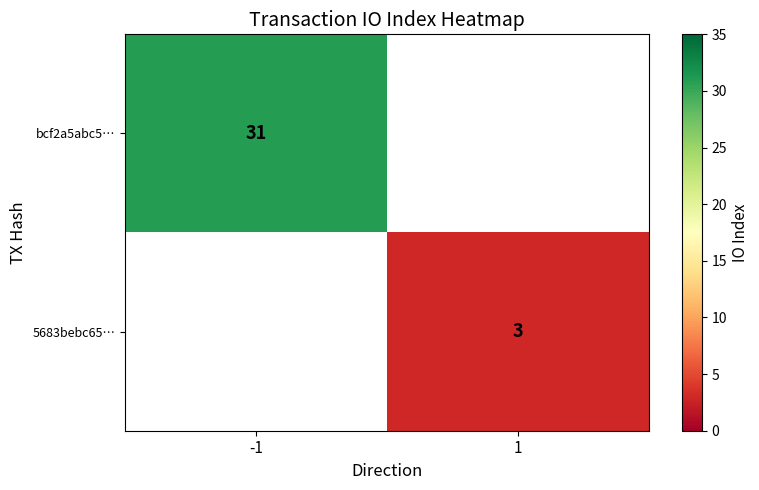

At which category does the chart reach its peak across all series?

-1